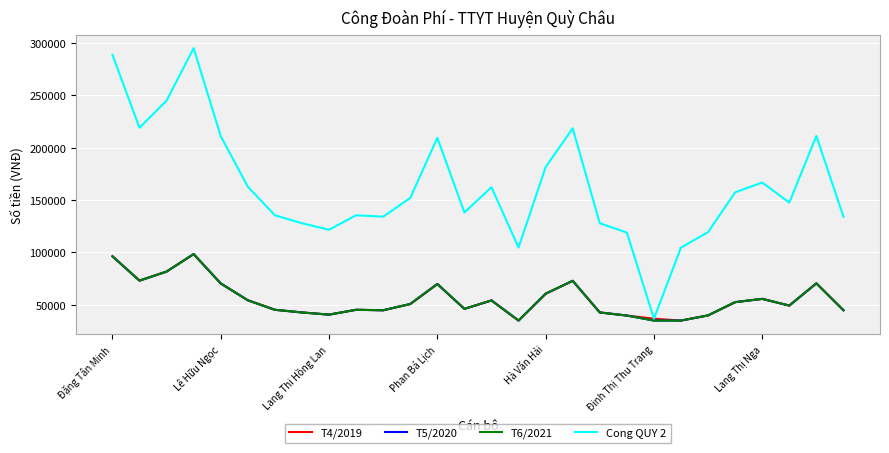

Does the chart display data point markers on the line(s)?

No